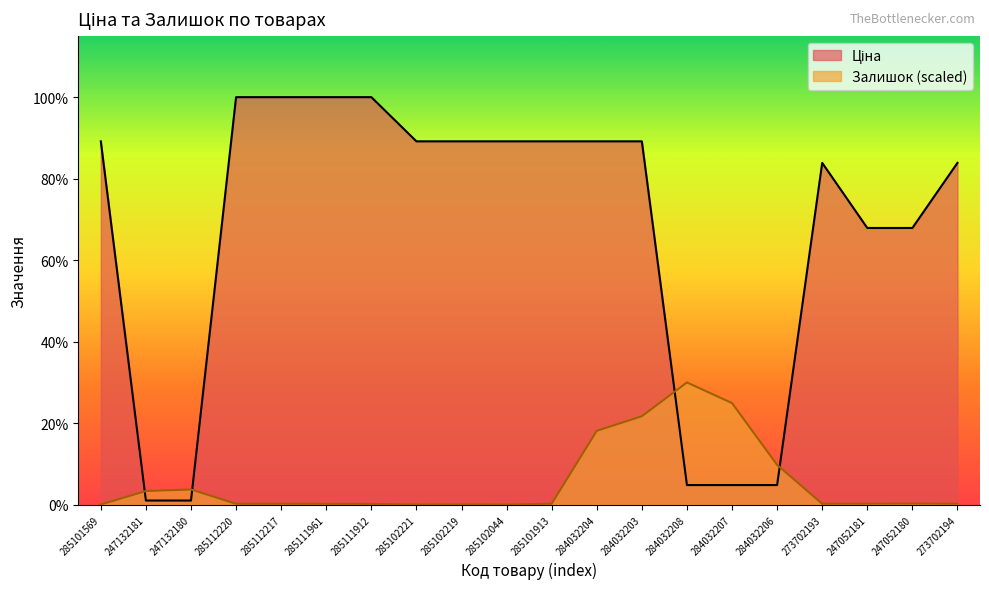

Where is Ціна nearest to the value 5713?

247052181